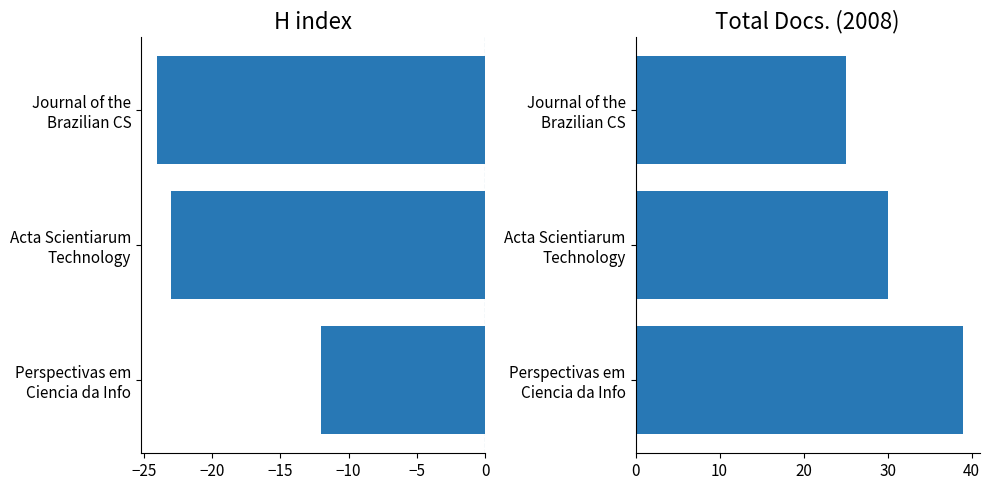

What is the sum of all H index values?

-59